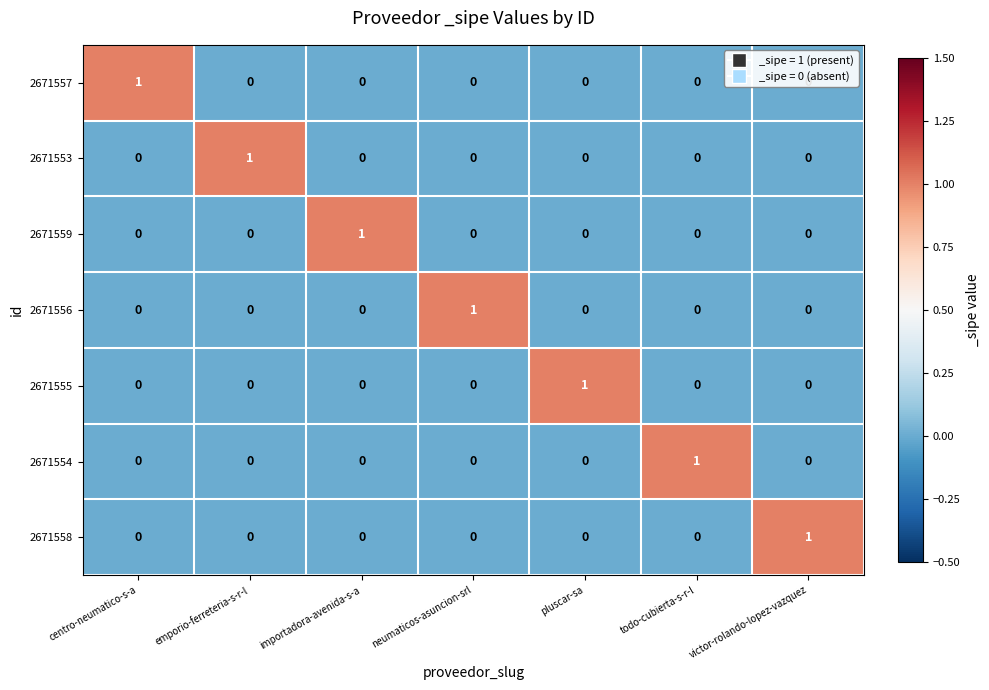

True or false: 2671553 has a value of -1 at victor-rolando-lopez-vazquez.

False